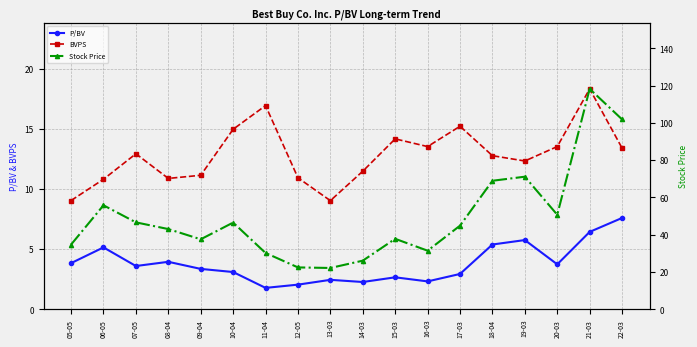

What is the maximum value shown in the chart?

118.2